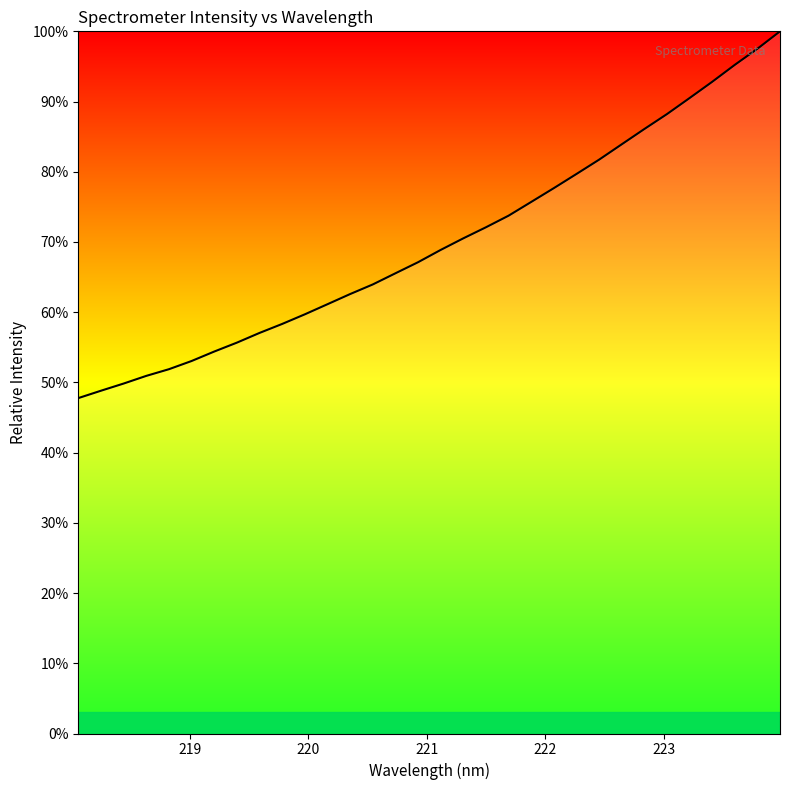

Does the chart display data point markers on the line(s)?

No